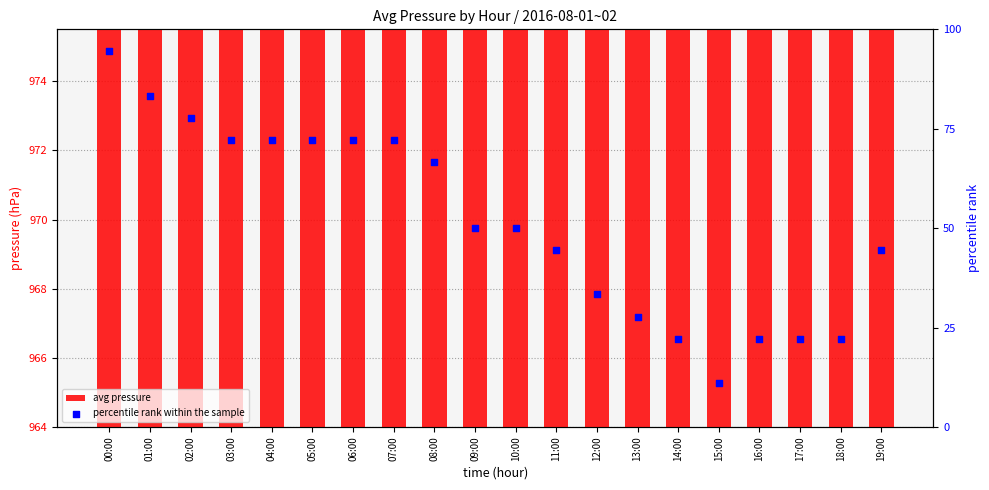

At how many categories does at least one series exceed 619?

20